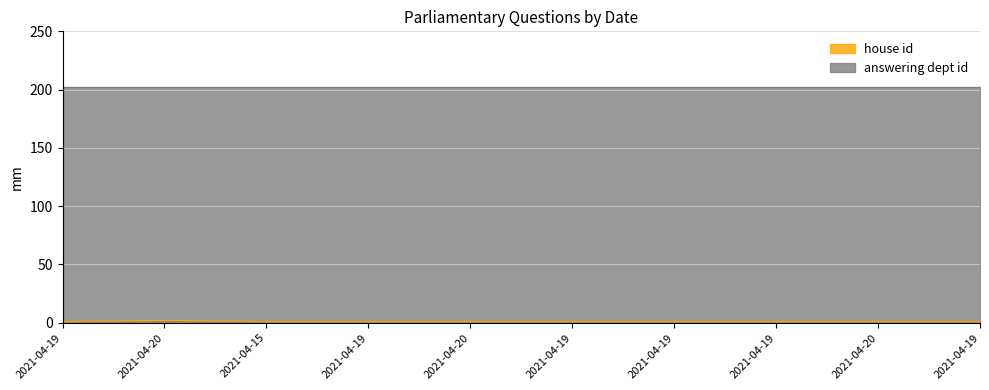

List the labels in order of value, largest first.

2021-04-20, 2021-04-19, 2021-04-15, 2021-04-19, 2021-04-20, 2021-04-19, 2021-04-19, 2021-04-19, 2021-04-20, 2021-04-19